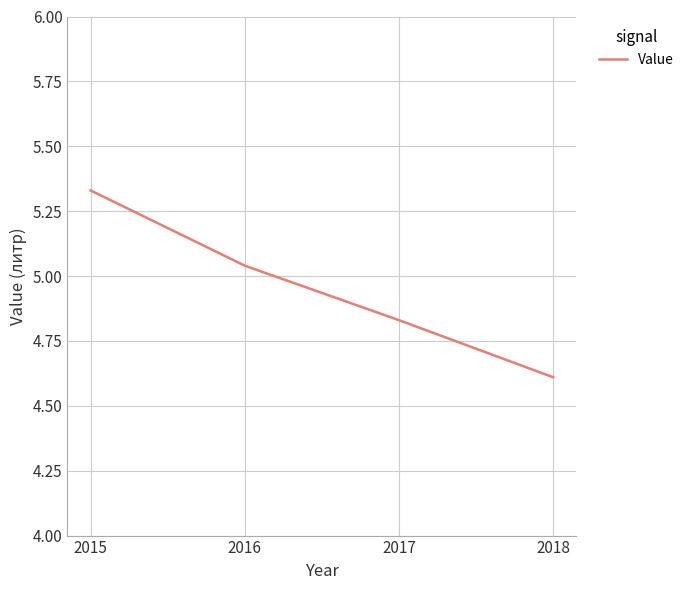

What is the smallest value displayed?

4.6